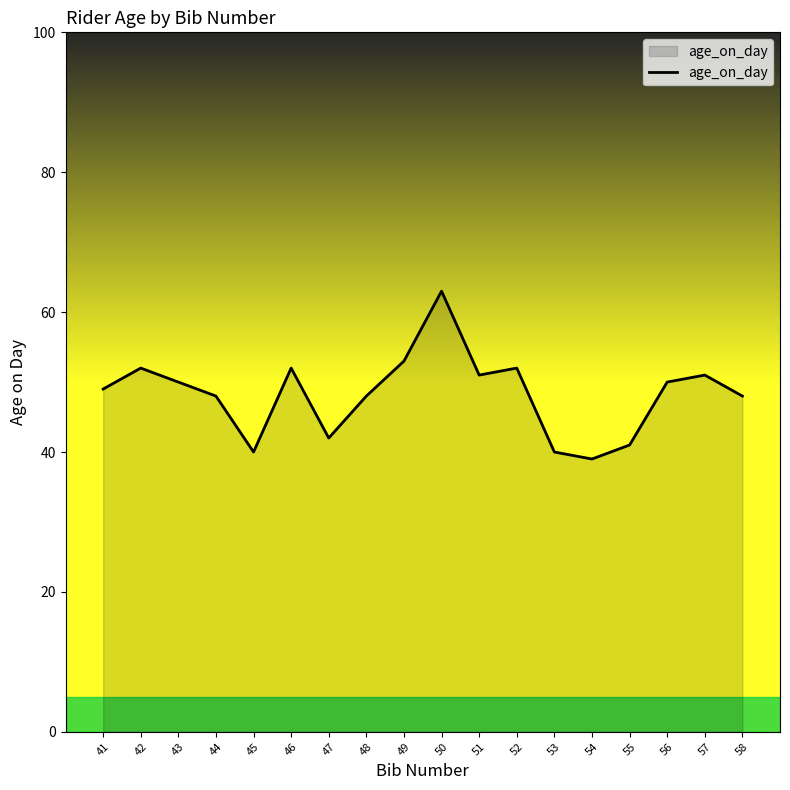

The chart shows a value of 63 at 50. True or false?

True